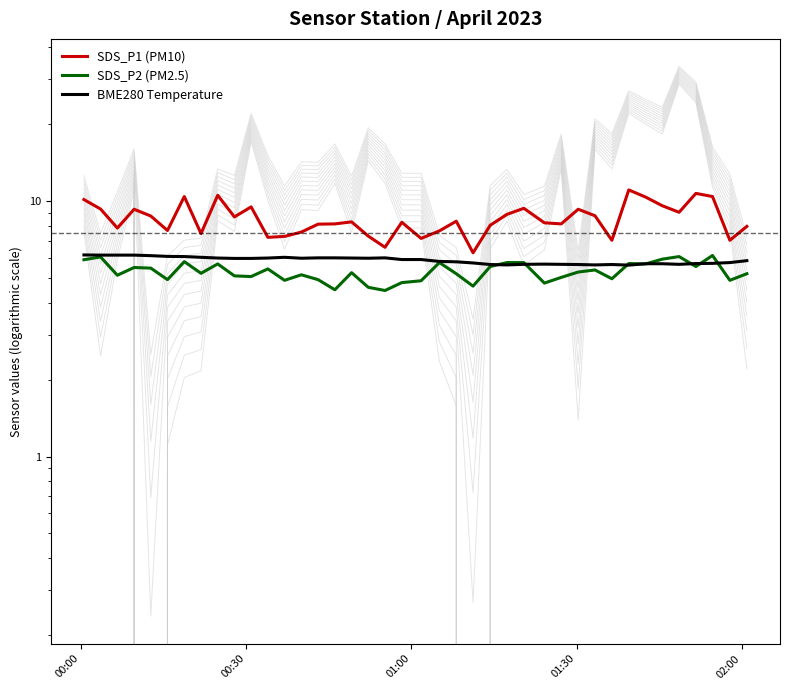

Is the value of SDS_P1 (PM10) at 10 greater than the value of BME280 Temperature at 11?

Yes